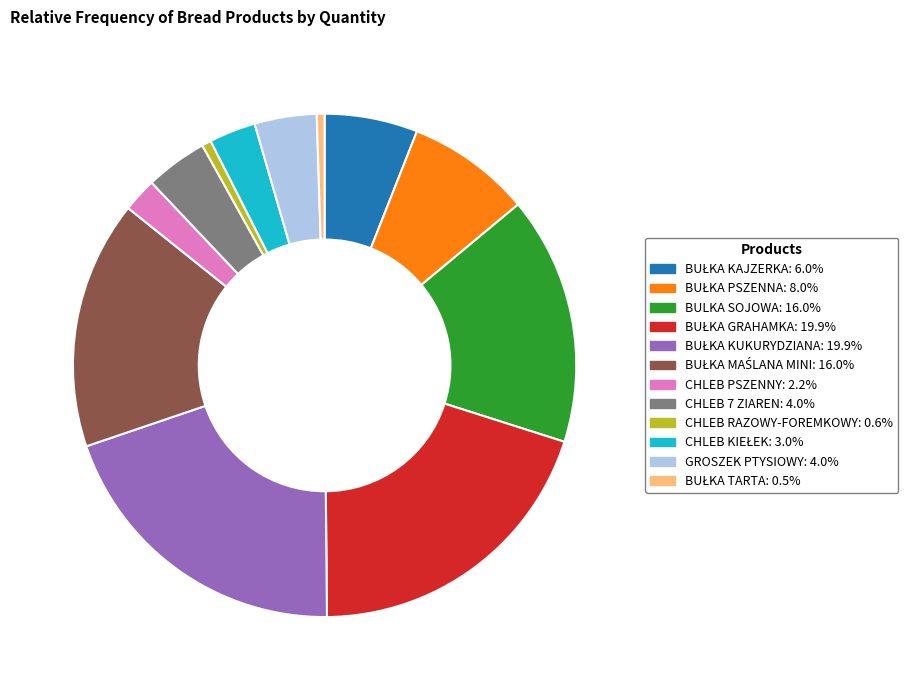

Combined, do CHLEB 7 ZIAREN: 4.0% and CHLEB PSZENNY: 2.2% account for over 50%?

No